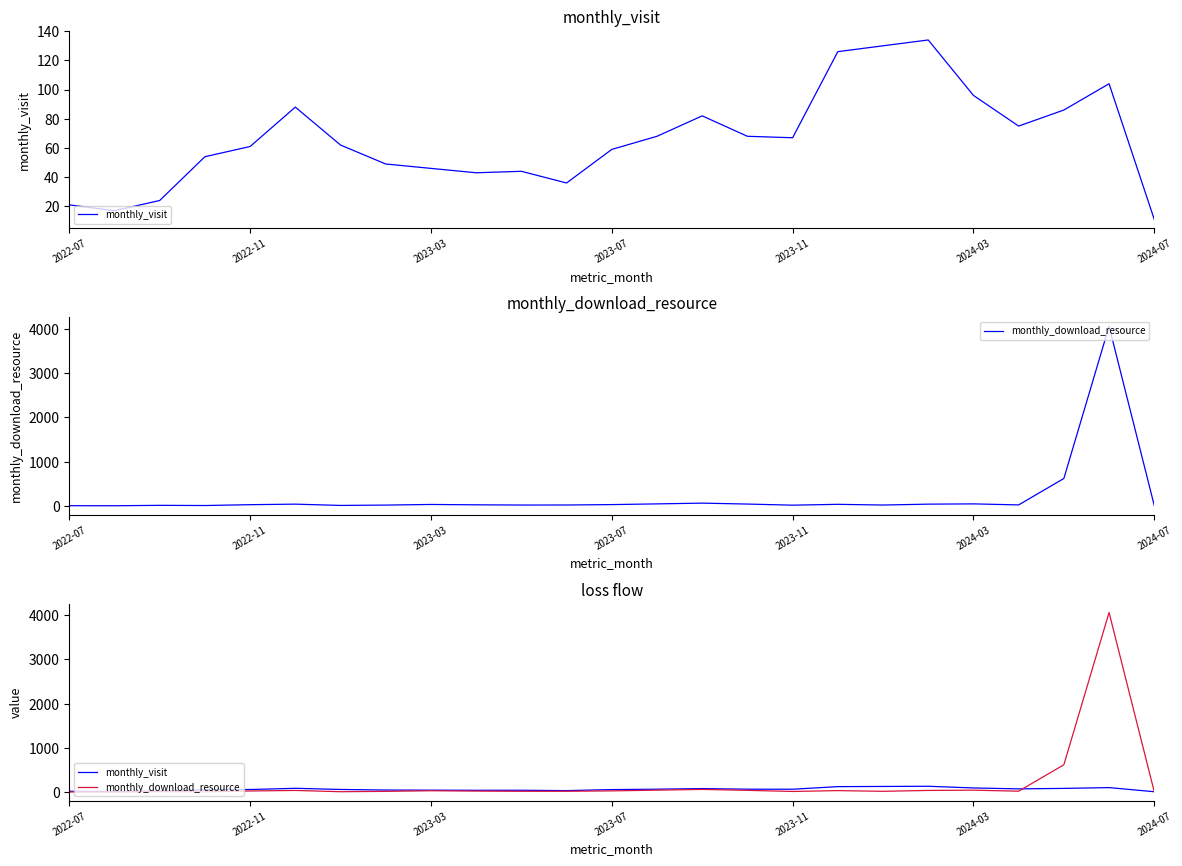

What value does the monthly_download_resource series have at 14, to the nearest 10?

60